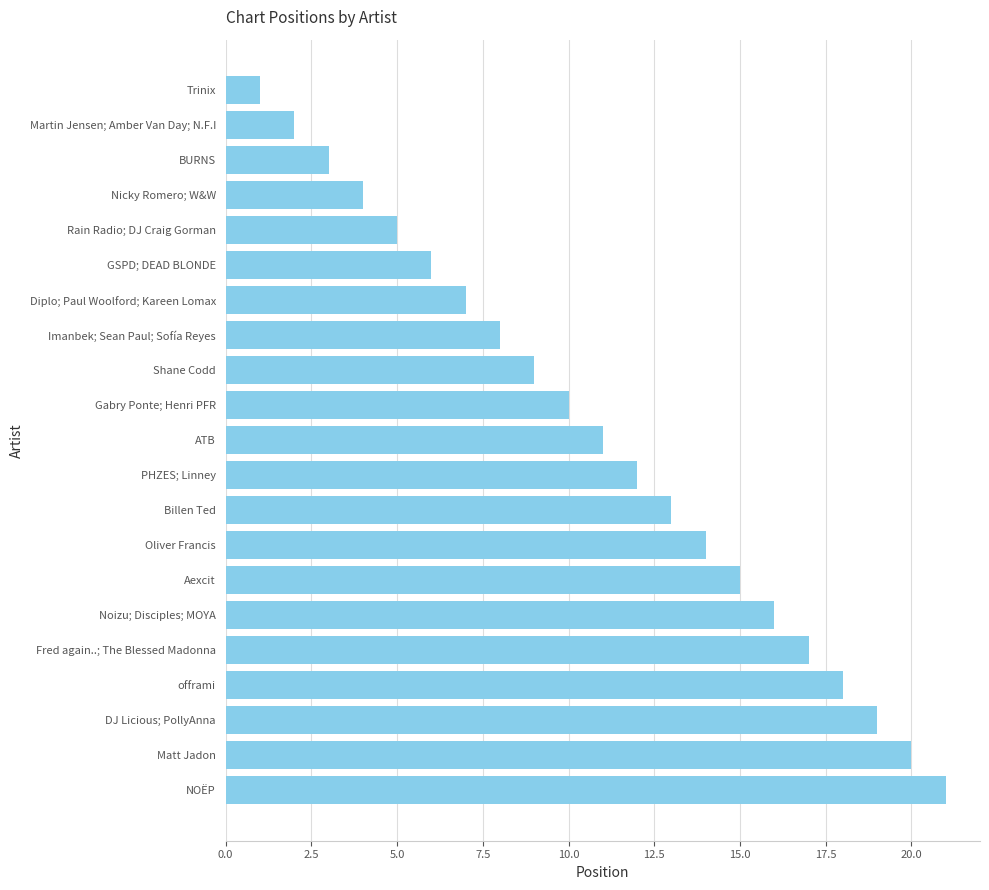

Reading top to bottom, transcribe all the data shown in this chart.

1	2	3	4	5	6	7	8	9	10	11	12	13	14	15	16	17	18	19	20	21